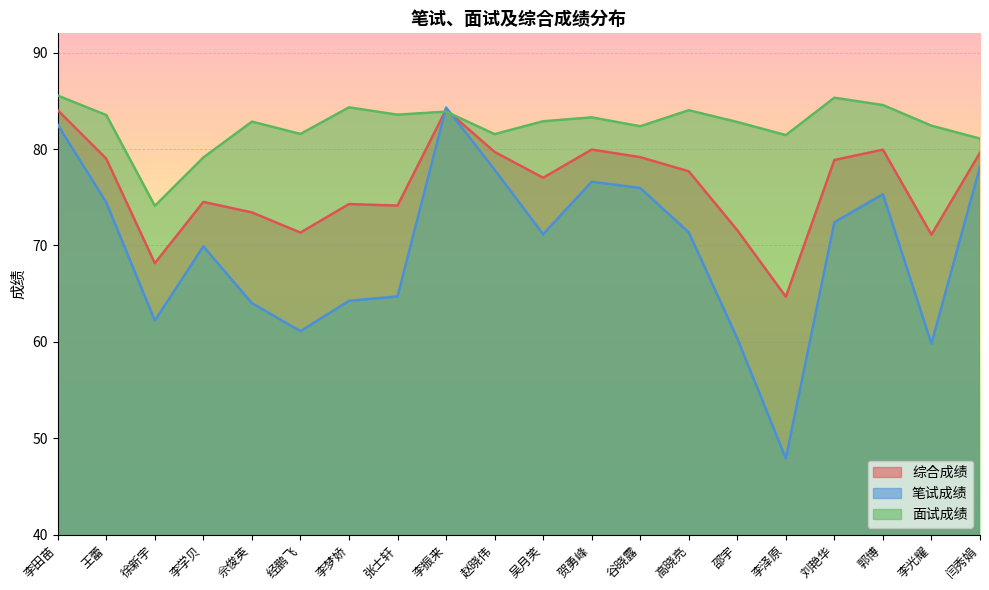

Reading left to right, extract all data points from this chart.

综合成绩: 84.0	79.0	68.2	74.5	73.4	71.3	74.3	74.1	84.1	79.7	77.0	79.9	79.2	77.7	71.6	64.7	78.9	79.9	71.1	79.6
笔试成绩: 82.5	74.5	62.2	69.9	64.0	61.1	64.2	64.7	84.3	77.8	71.2	76.6	76.0	71.3	60.4	47.9	72.4	75.3	59.8	78.2
面试成绩: 85.5	83.5	74.1	79.1	82.8	81.6	84.3	83.6	83.9	81.5	82.9	83.3	82.4	84.0	82.8	81.4	85.3	84.6	82.4	81.1